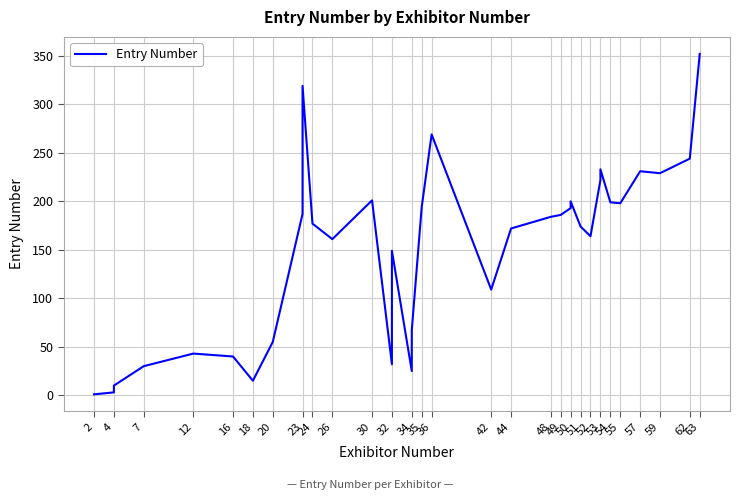

What is the maximum value shown in the chart?

352